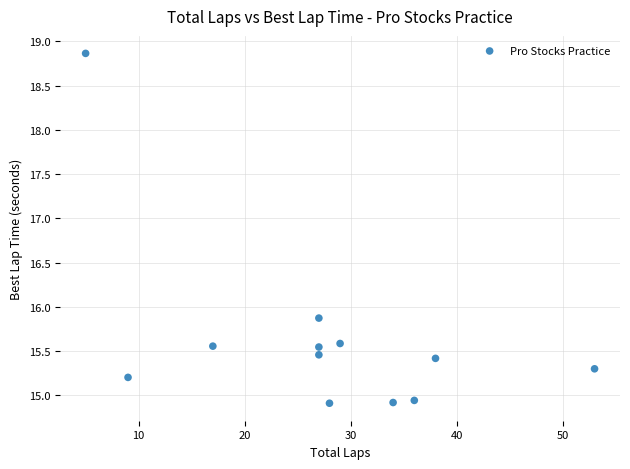

What Y value in the scatter plot is closest to 16?

15.9